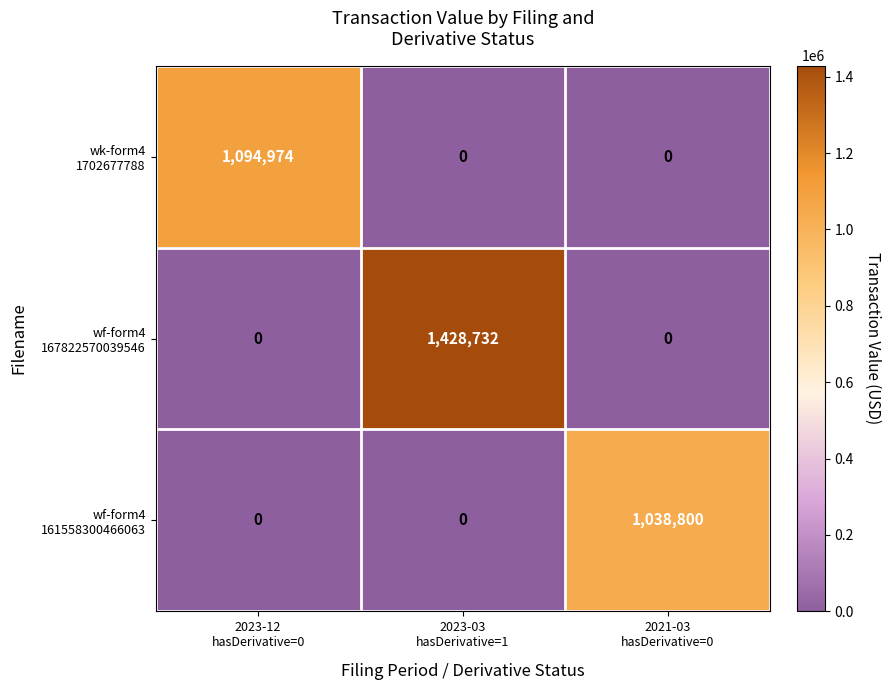

What is the greatest value displayed?

1428732